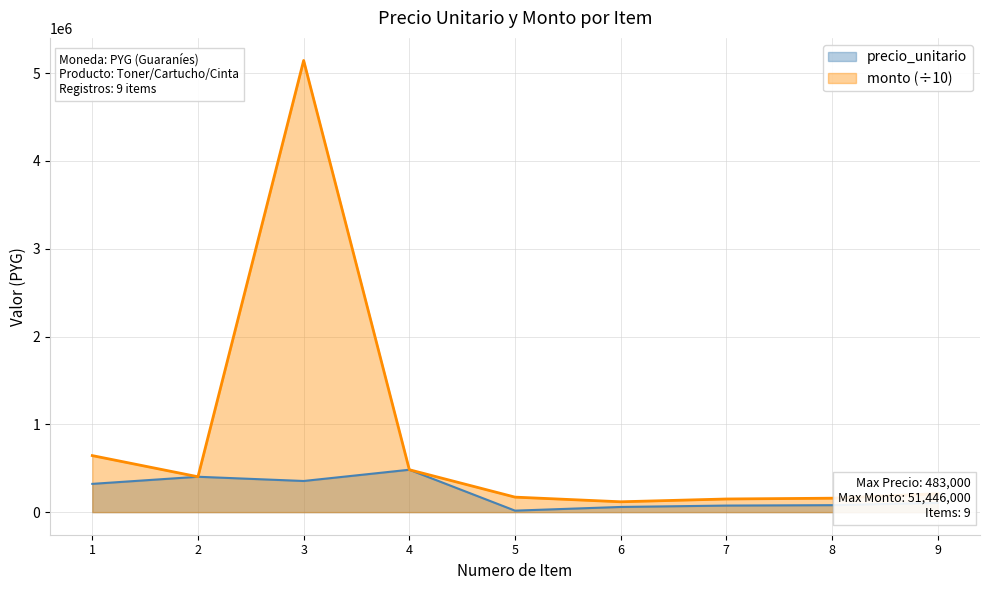

What is the sum of the monto values at 2 and 7?

552800